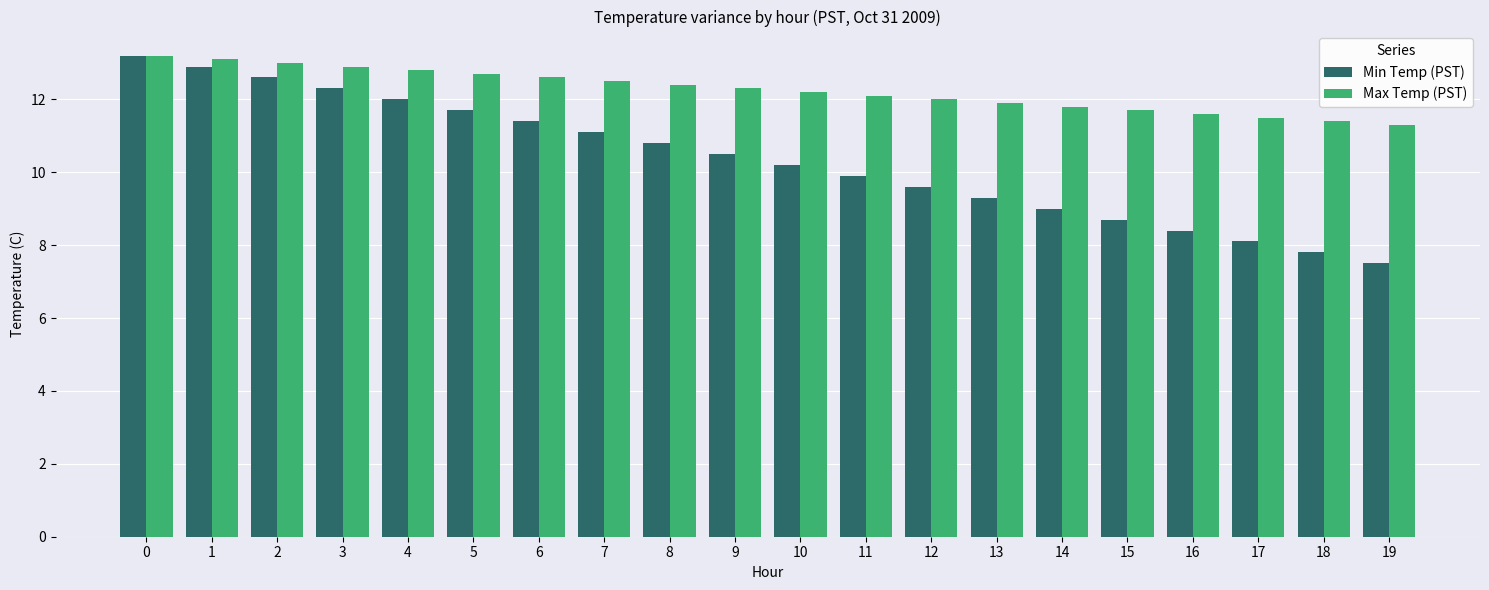

What is the sum of the Min Temp (PST) values at 16 and 8?

19.2